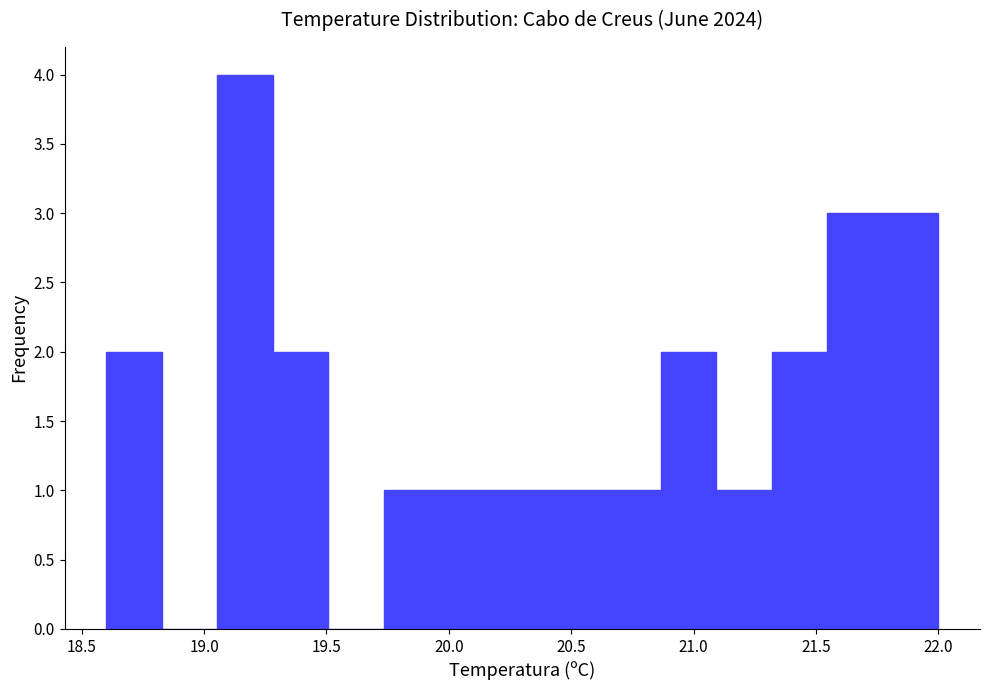

Which range on the x-axis has the tallest bar?

19.05 to 19.30